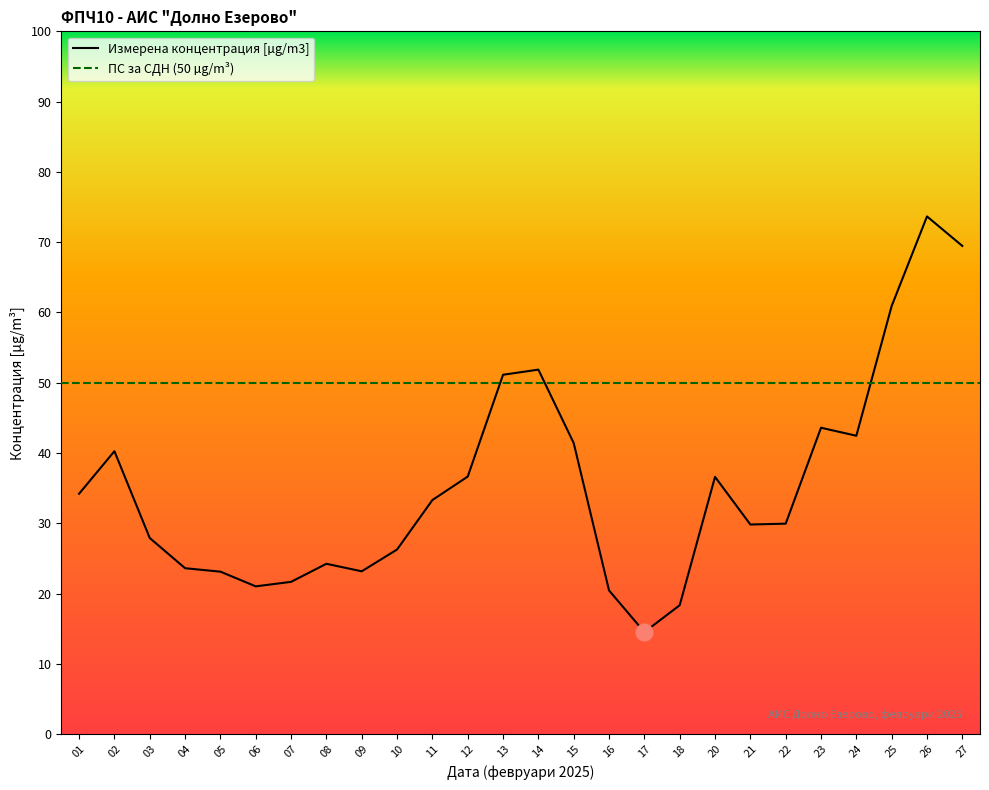

List the labels in order of value, largest first.

26, 27, 25, 14, 13, 23, 24, 15, 02, 12, 20, 01, 11, 22, 21, 03, 10, 08, 04, 09, 05, 07, 06, 16, 18, 17